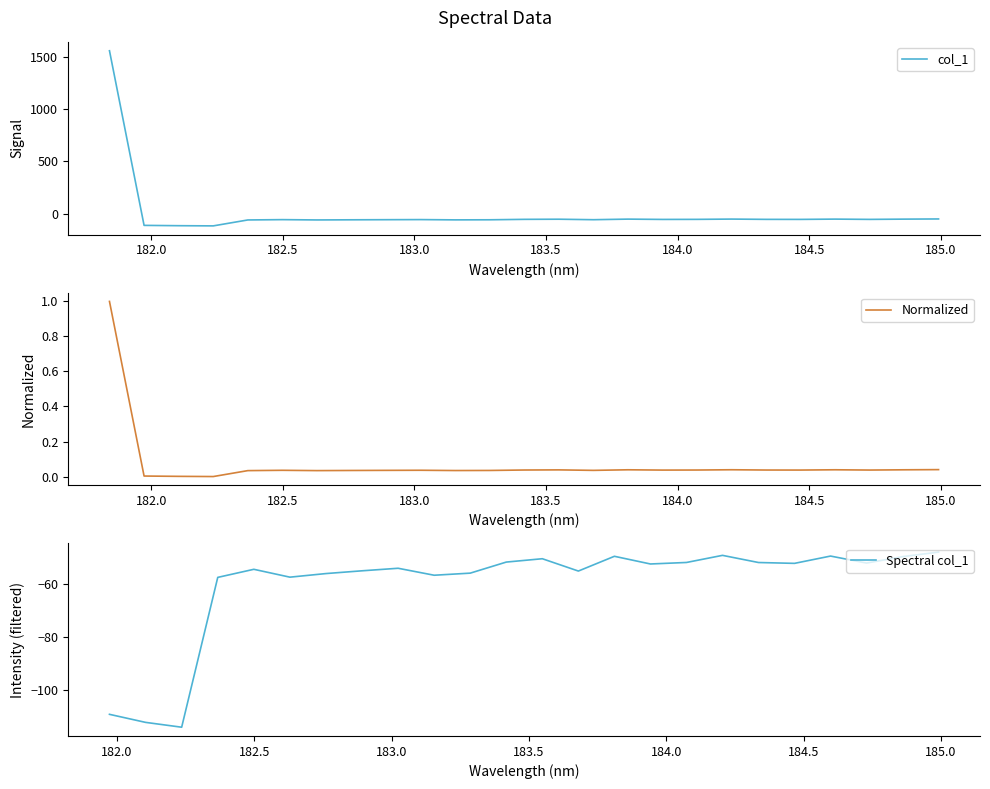

What is the difference between the values at 182.6299929592 and 183.811206745?

7.9